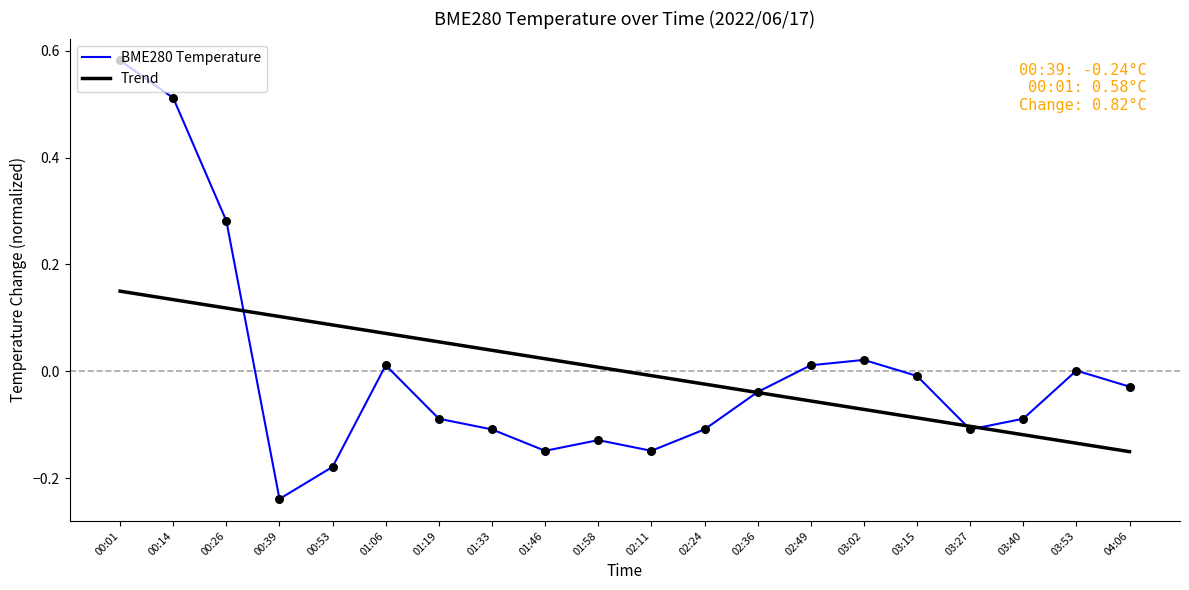

Which series changed the most between 00:26 and 01:33?

BME280 Temperature